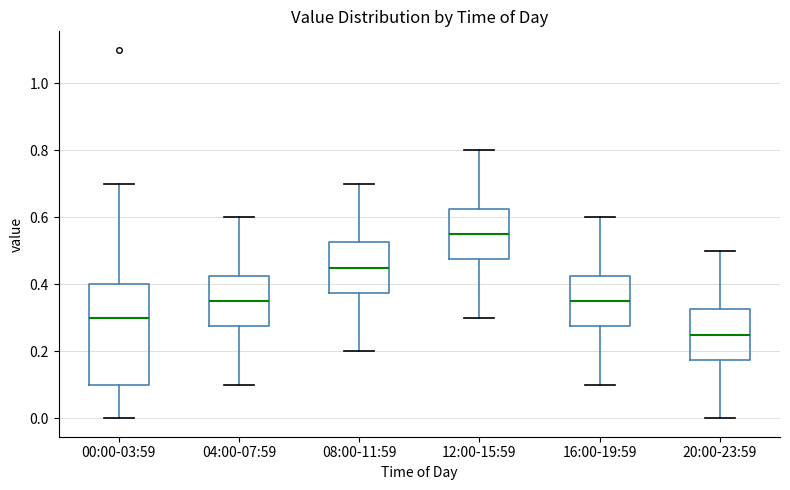

Which box's median line is the lowest?

20:00-23:59